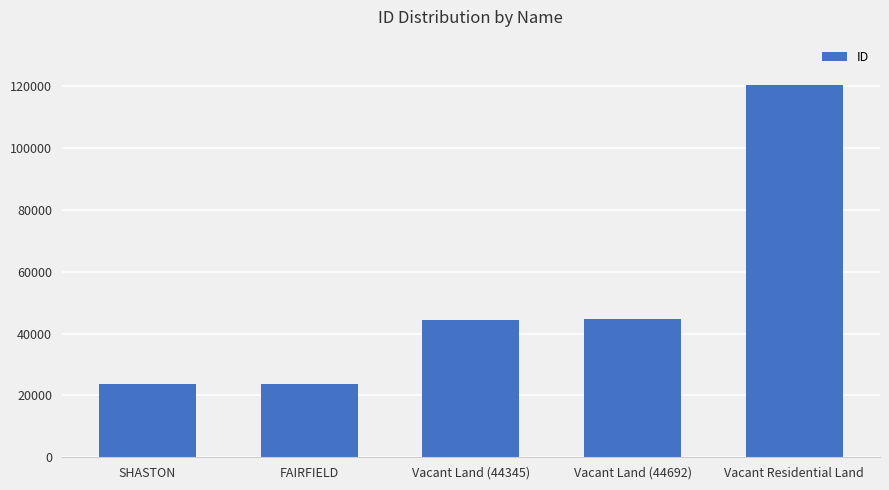

What is the difference between the second highest and minimum values?

20889